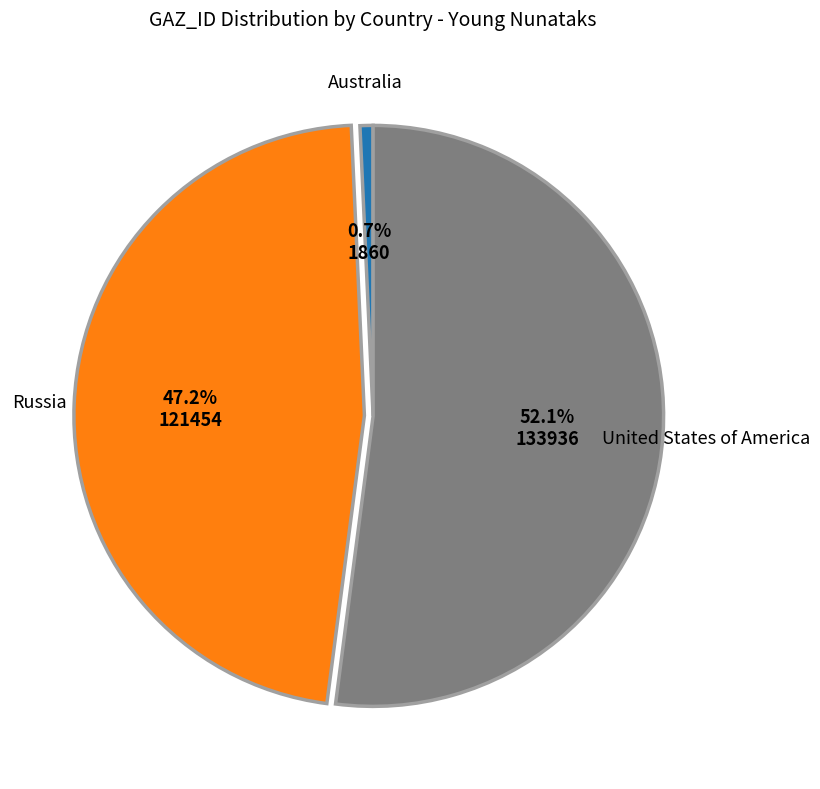

How many slices are in this pie chart?

3